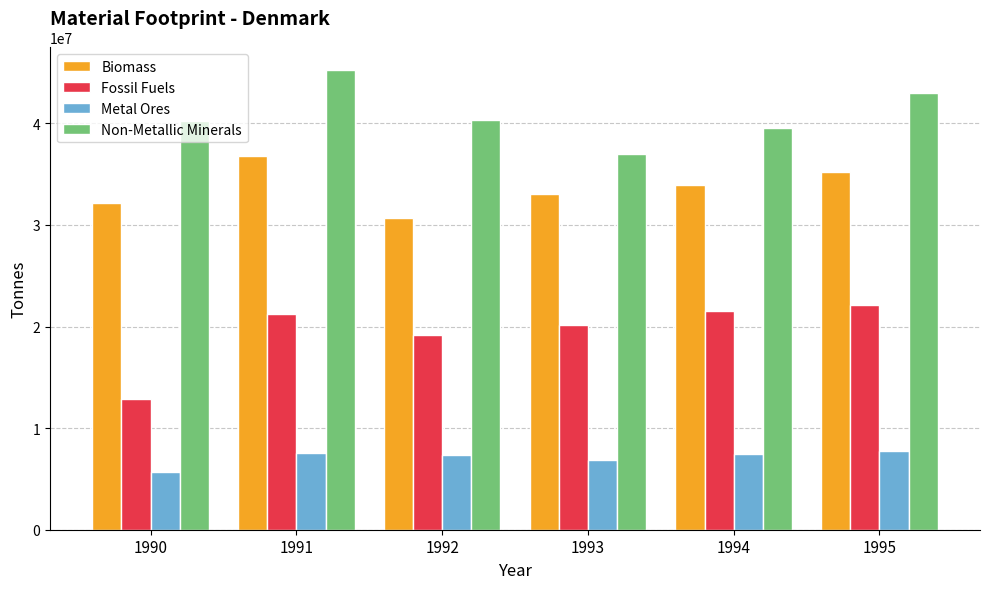

How many categories are shown in the chart?

6